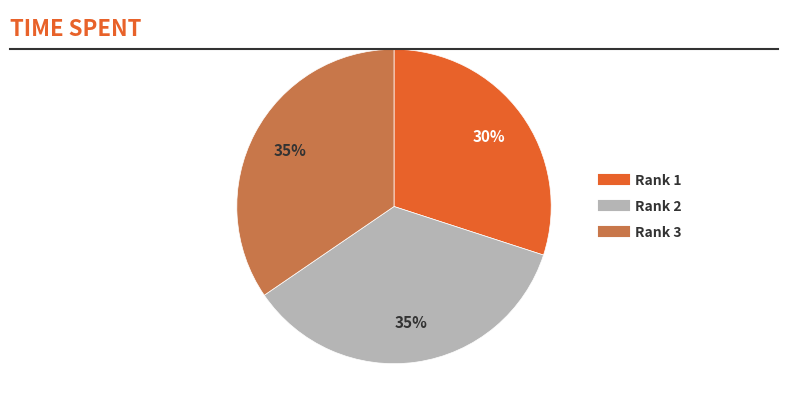

To the nearest percent, what is the combined percentage of Rank 1 and Rank 3?

65%